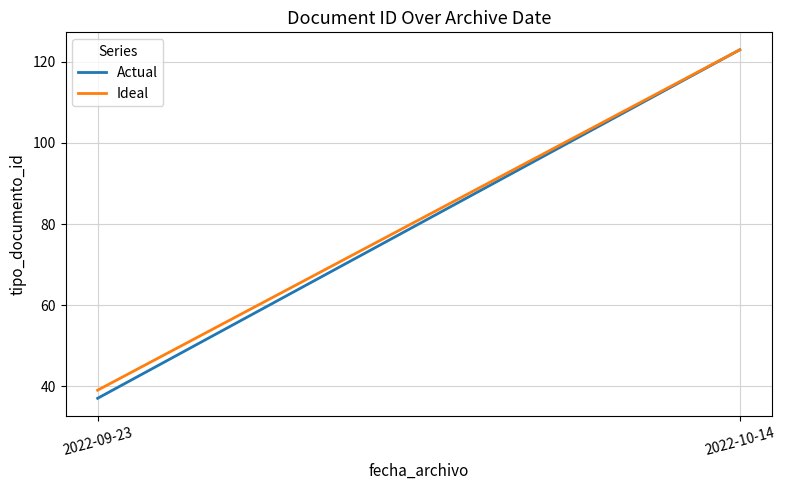

The value of Actual at 2022-10-14 is 123. True or false?

True